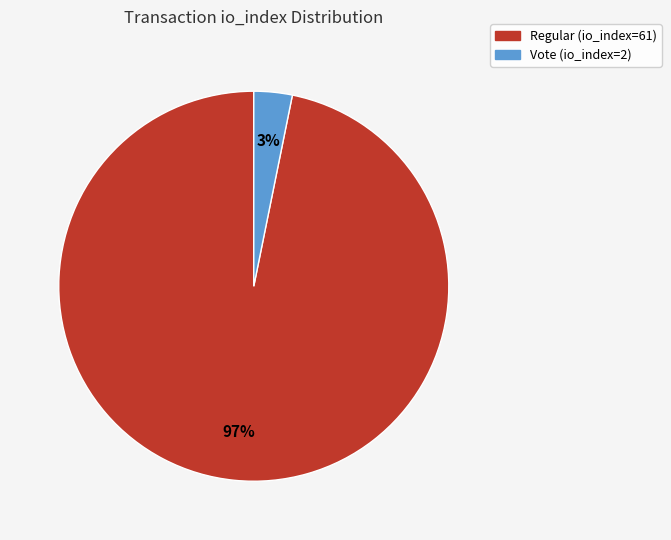

To the nearest percent, what percentage of the pie is Vote (io_index=2)?

3%